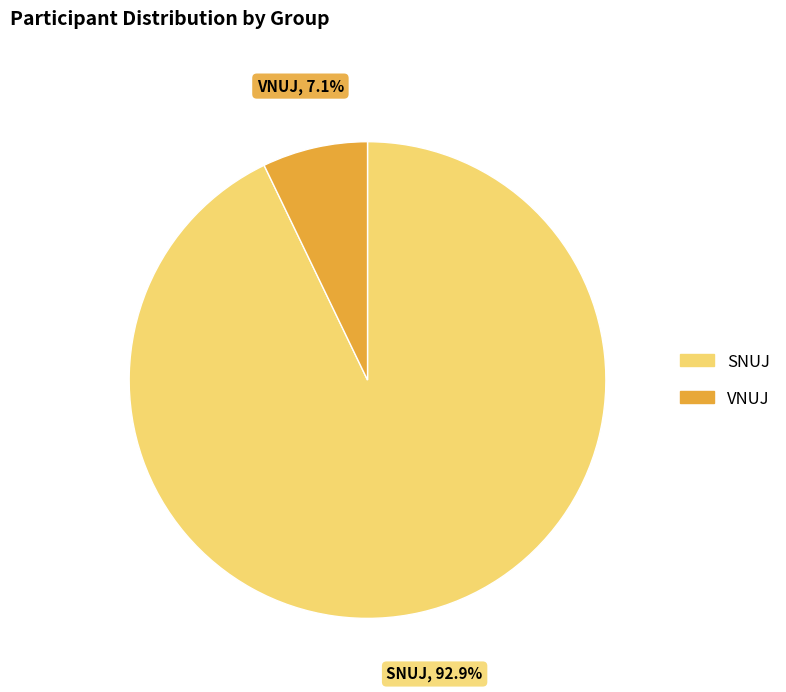

Is there any slice that represents more than half of the pie?

Yes